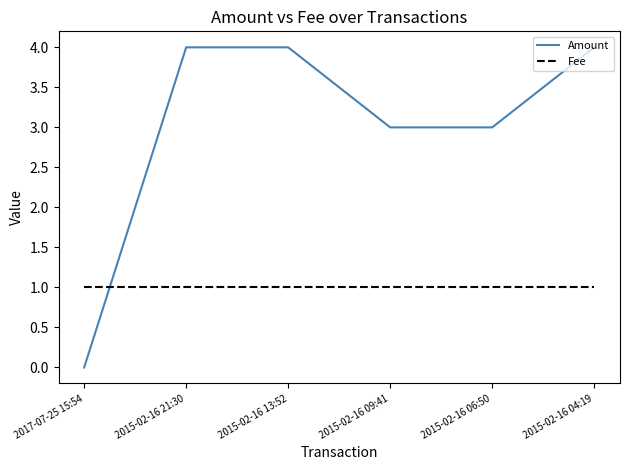

At 2015-02-16 06:50, list the series in order from smallest to largest.

Fee, Amount